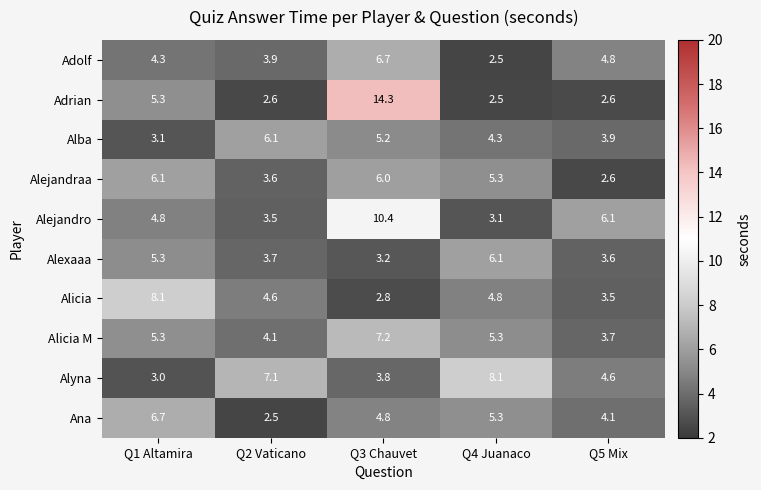

Rank the categories by Alexaaa value from lowest to highest.

Q3 Chauvet, Q5 Mix, Q2 Vaticano, Q1 Altamira, Q4 Juanaco